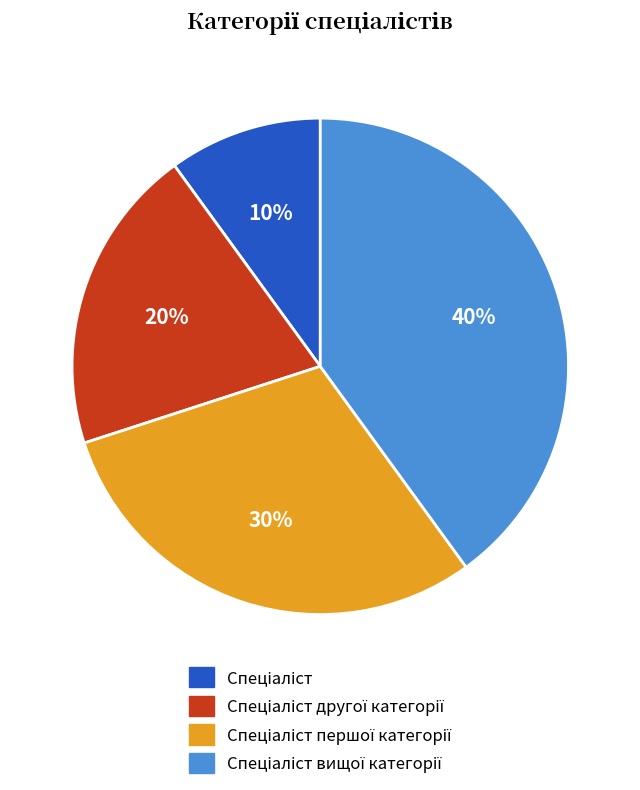

To the nearest percent, what is the difference between the largest and smallest slice percentages?

30%